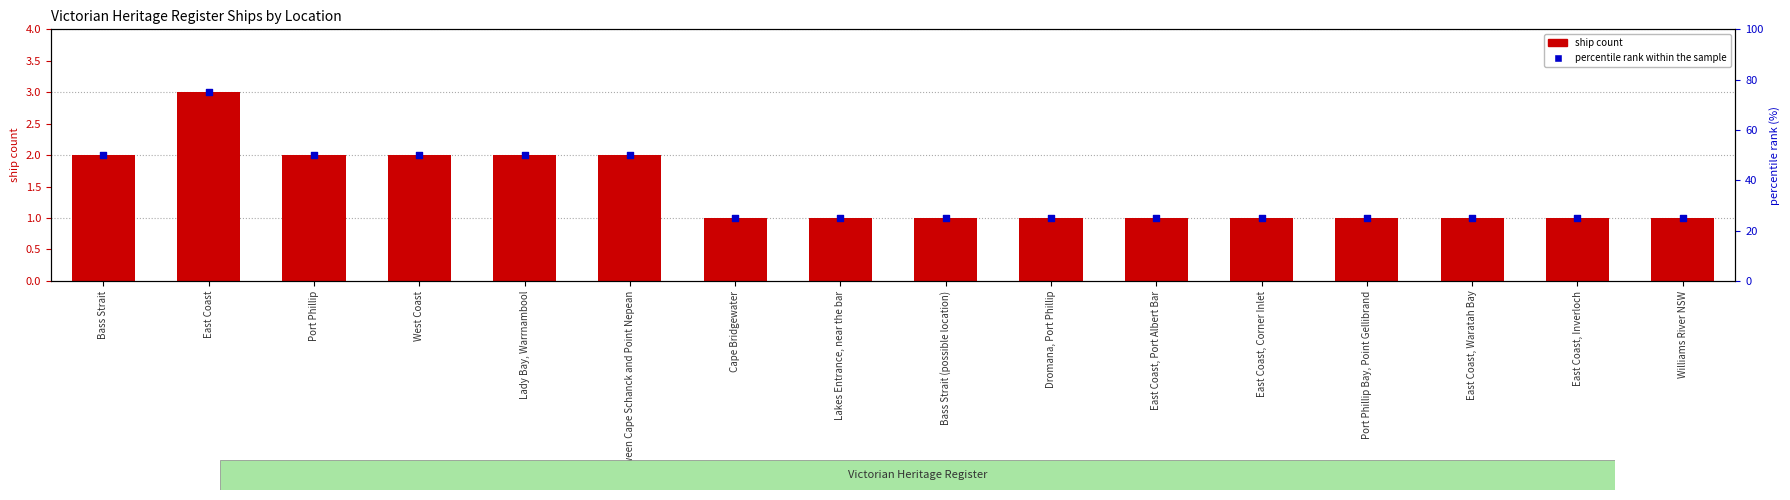

Is the value of ship count at East Coast greater than the value of percentile rank within the sample at Lady Bay, Warrnambool?

No